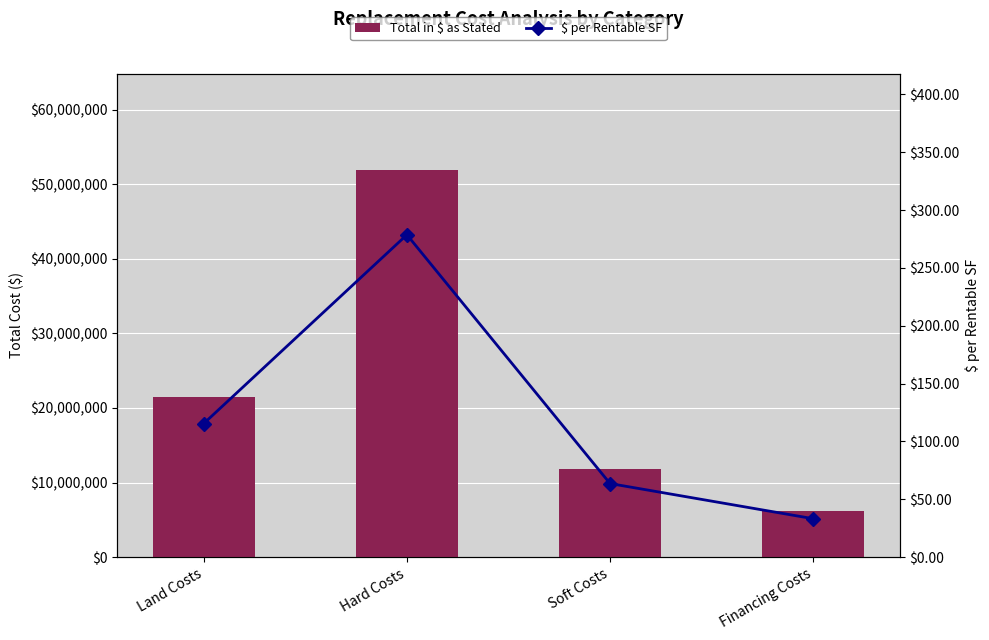

Reading left to right, list all the values displayed in this chart.

Total in $ as Stated: Land Costs=21500000.0	Hard Costs=51878556.0	Soft Costs=11837853.0	Financing Costs=6178895.0
$ per Rentable SF: Land Costs=115.5	Hard Costs=278.6	Soft Costs=63.6	Financing Costs=33.2